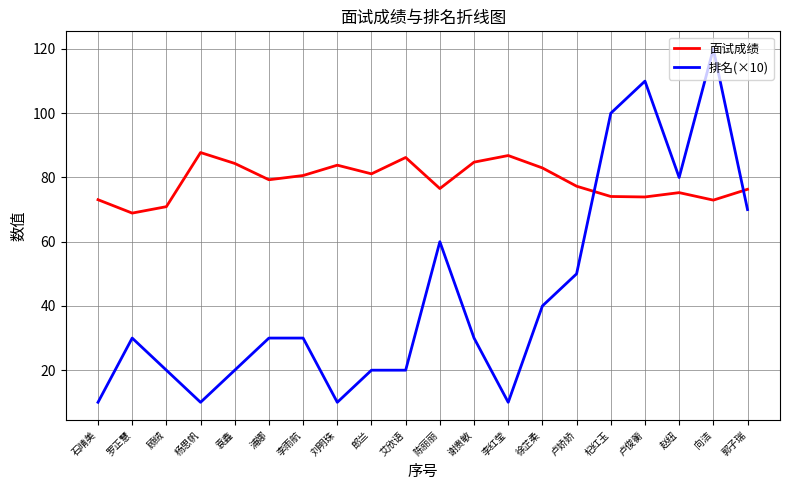

What is the total value across all series at 袁鑫?

104.4